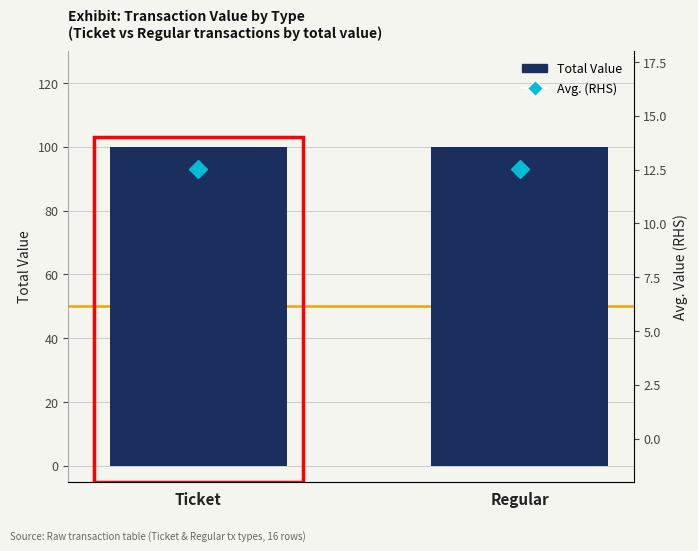

Are the bars grouped side by side (vs. stacked)?

Yes